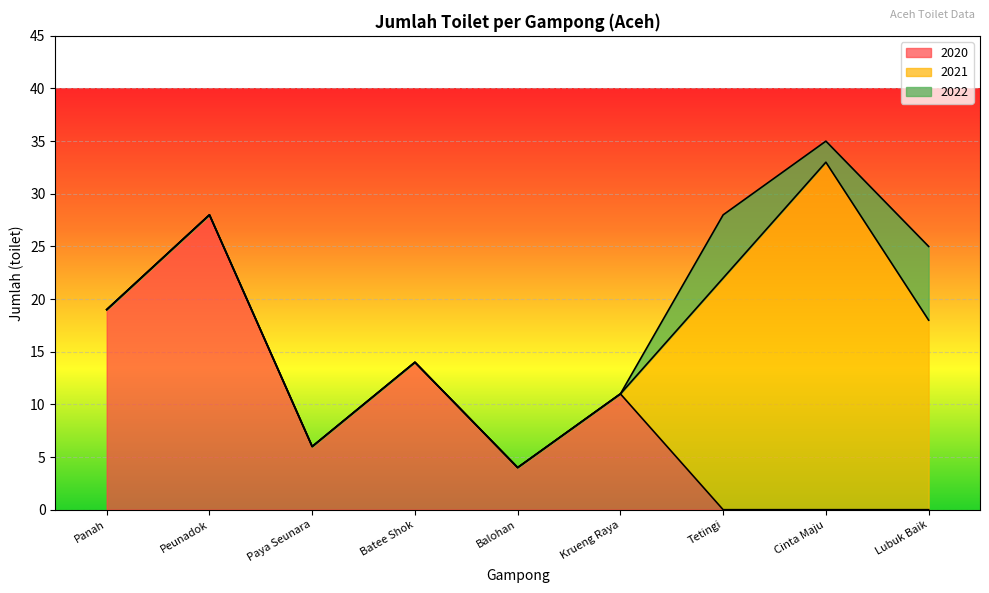

The 2022 series shows 0 at Paya Seunara. True or false?

True